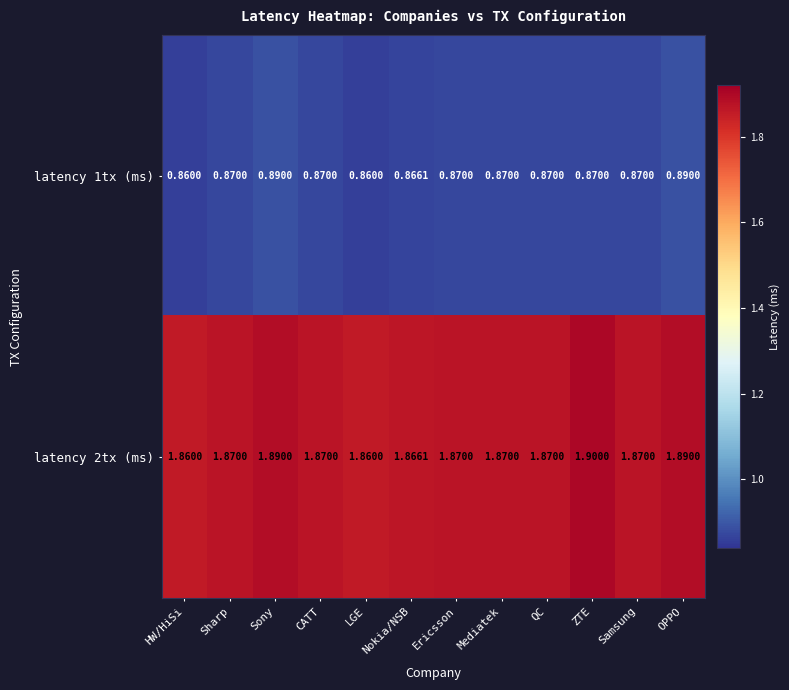

At which category does the chart reach its peak across all series?

ZTE